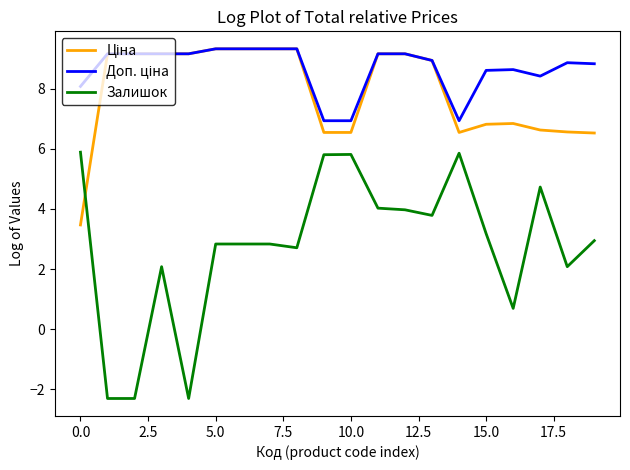

Which series has the widest spread of values?

Залишок